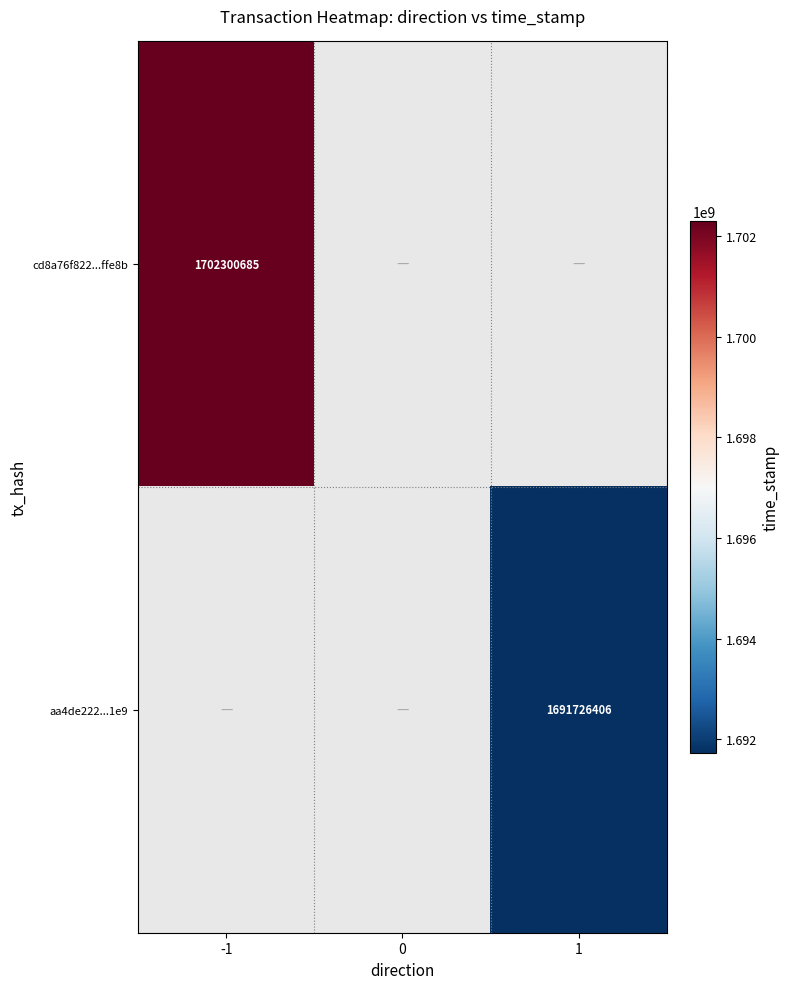

The aa4de222...1e9 series shows 1691726406 at 1. True or false?

True